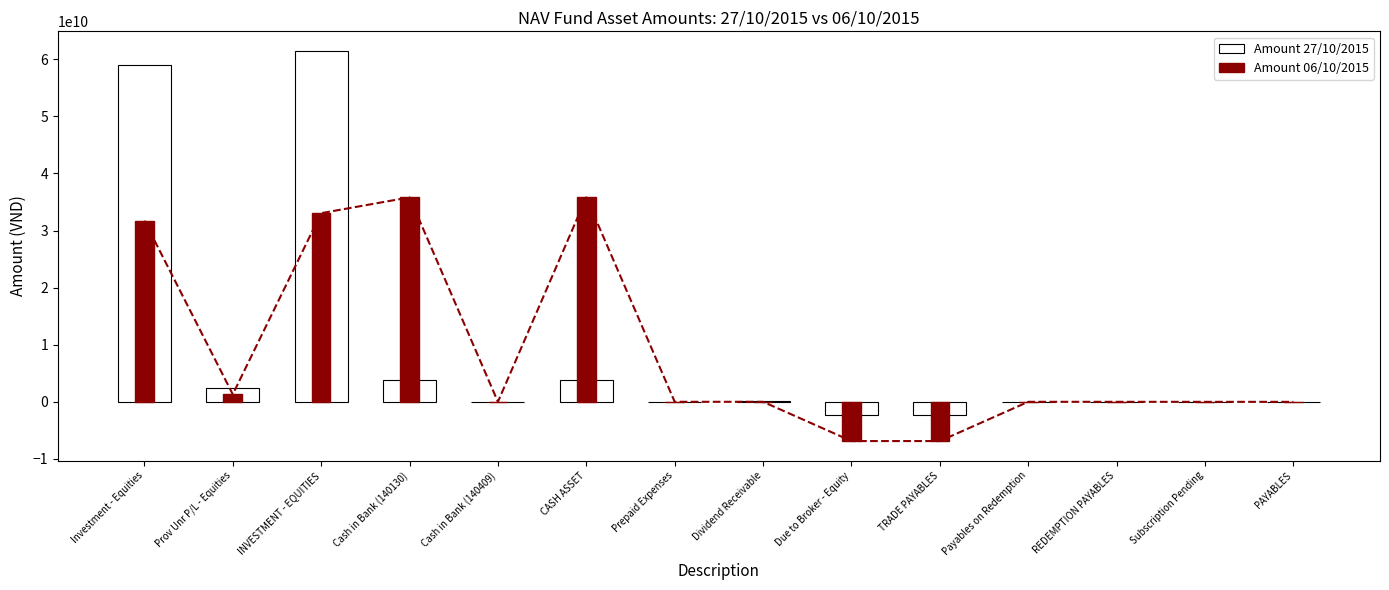

What is the minimum value shown in the chart?

-6872740284